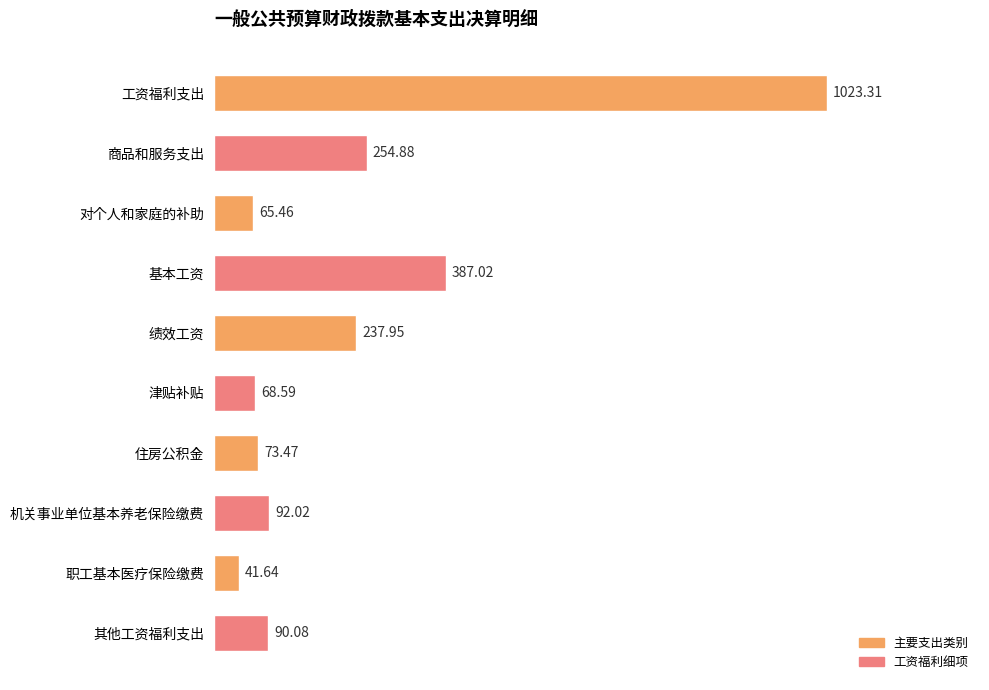

Rank the categories by value from lowest to highest.

职工基本医疗保险缴费, 对个人和家庭的补助, 津贴补贴, 住房公积金, 其他工资福利支出, 机关事业单位基本养老保险缴费, 绩效工资, 商品和服务支出, 基本工资, 工资福利支出